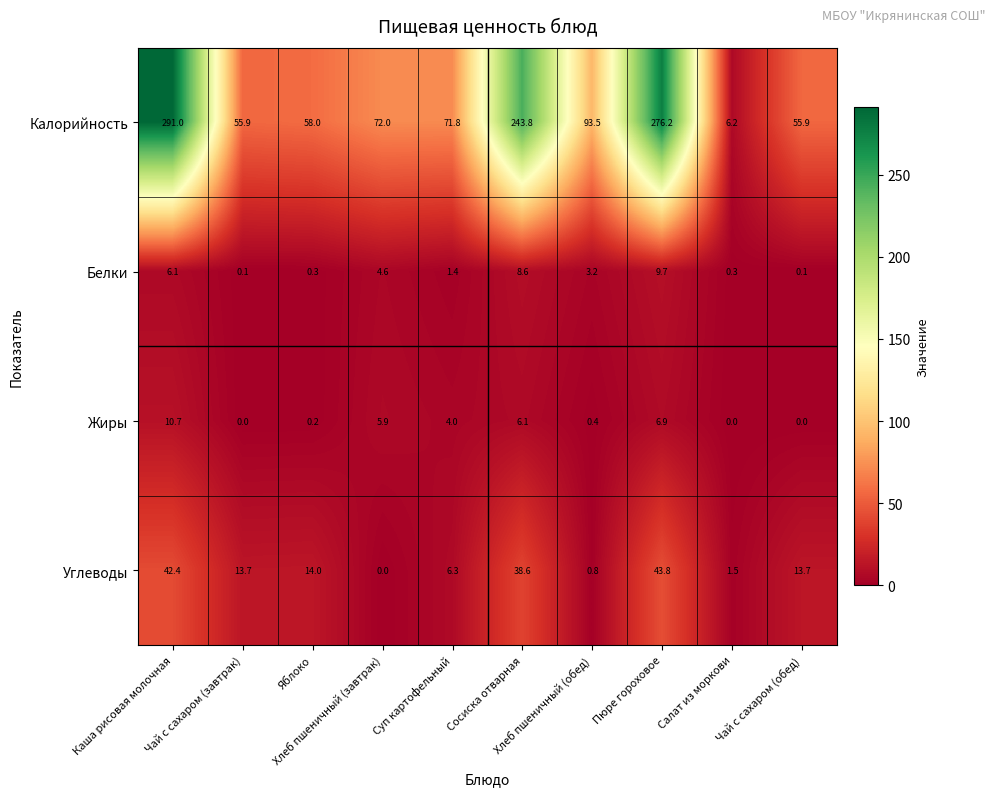

At which category is the sum across all series the highest?

Каша рисовая молочная